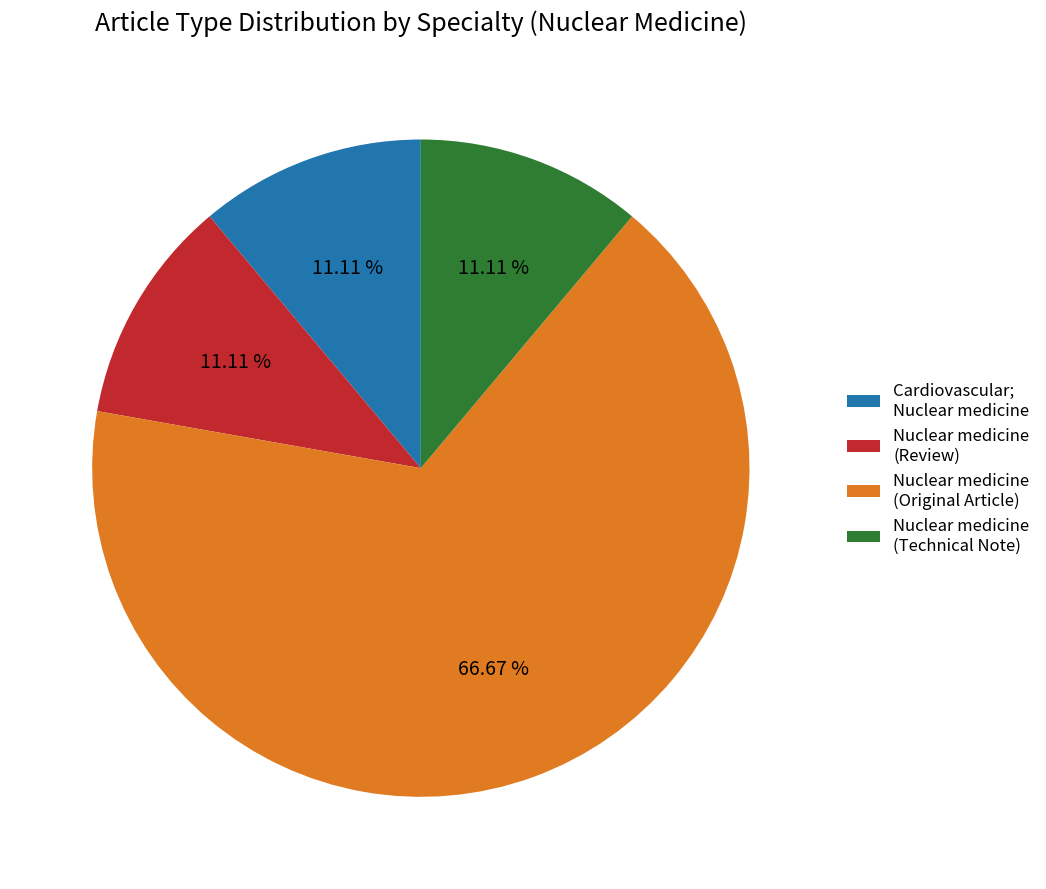

Combined, what portion of the pie is Nuclear medicine (Original Article) and Cardiovascular; Nuclear medicine?

77.8%